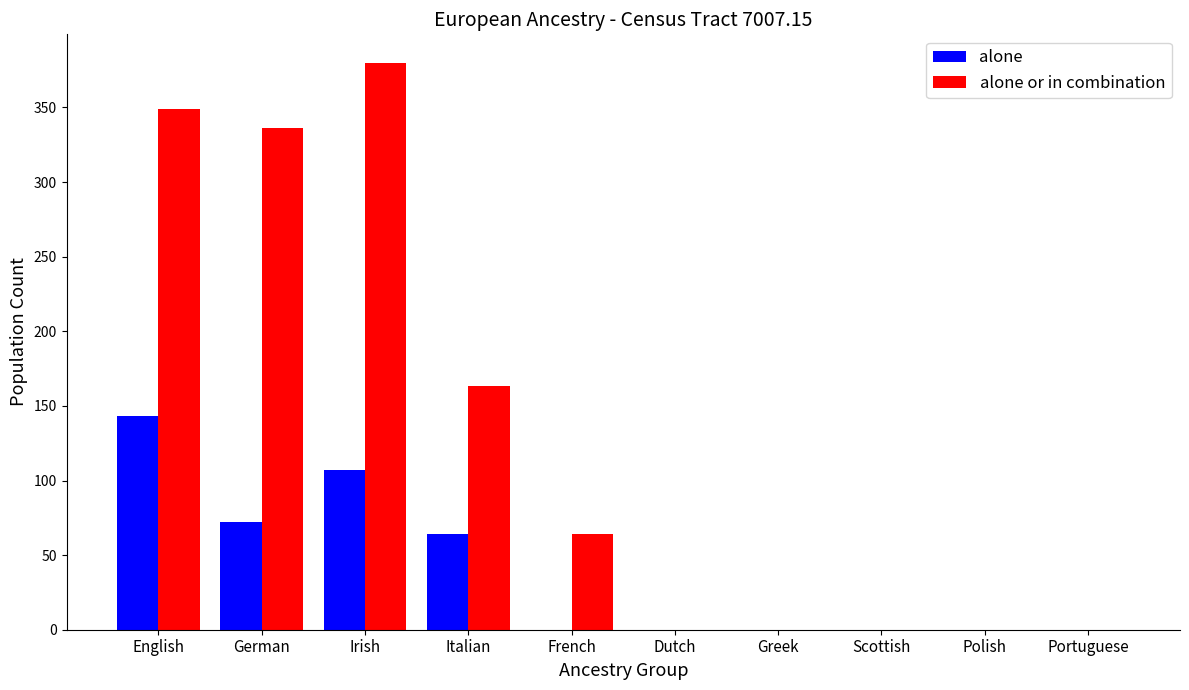

The alone series shows 0 at Scottish. True or false?

True